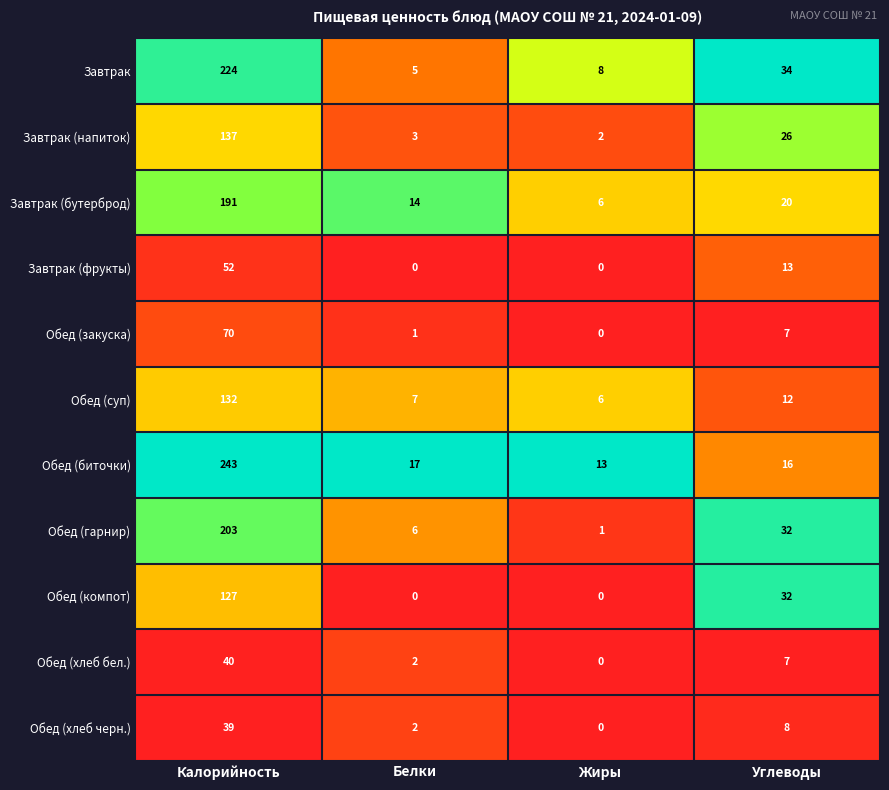

Rank the categories by Завтрак (напиток) value from lowest to highest.

Жиры, Белки, Углеводы, Калорийность